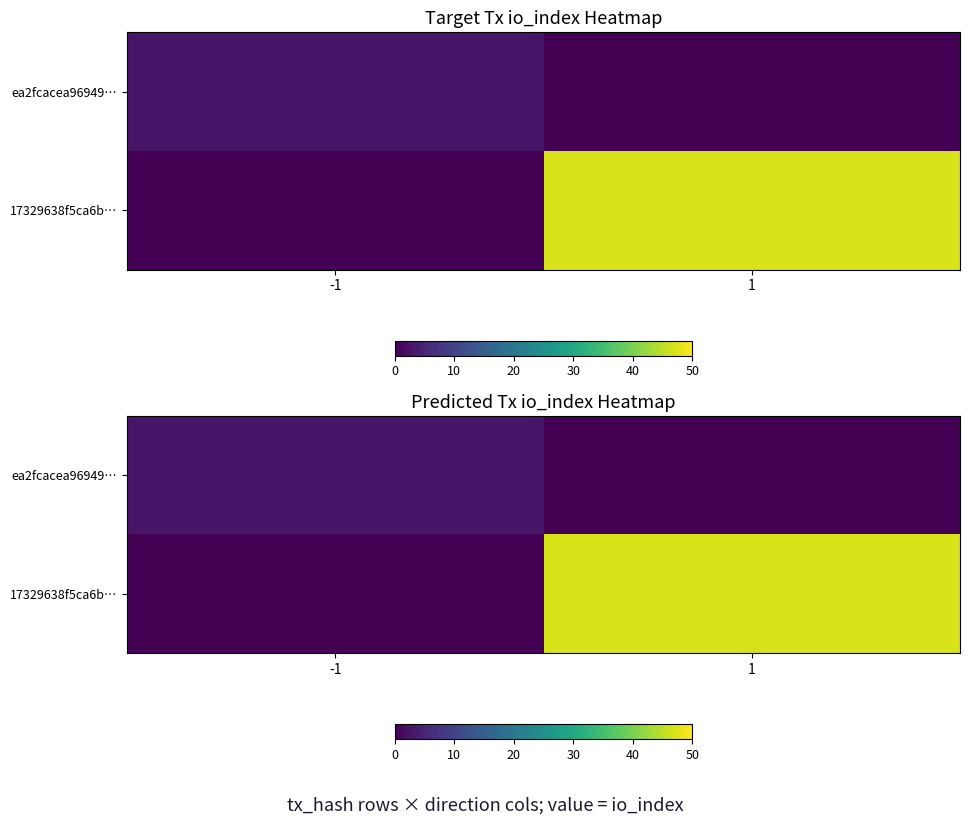

Rank the series by their average value, from lowest to highest.

ea2fcacea96949…, 17329638f5ca6b…